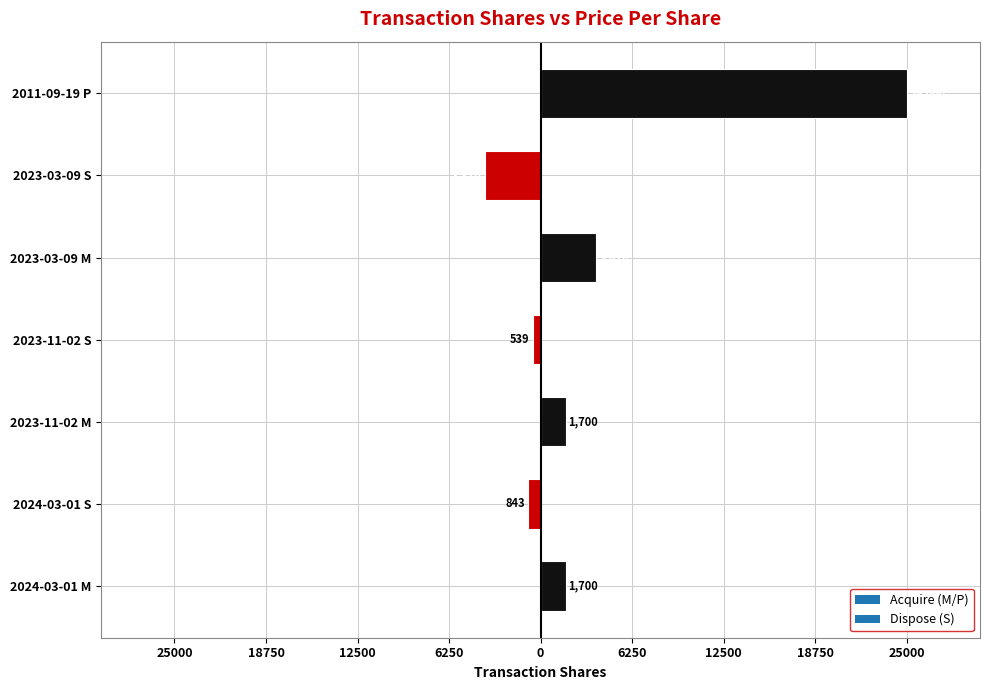

Does the chart contain any negative values?

Yes